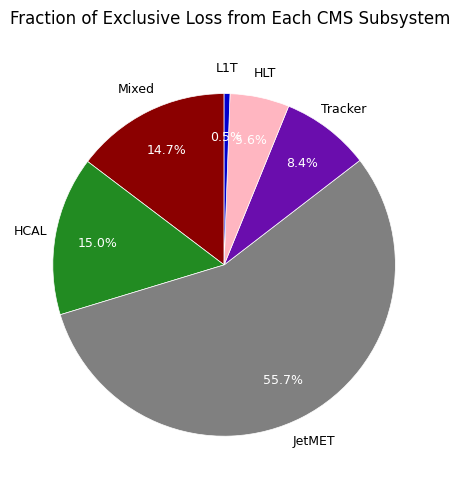

How many segments does this pie chart have?

6